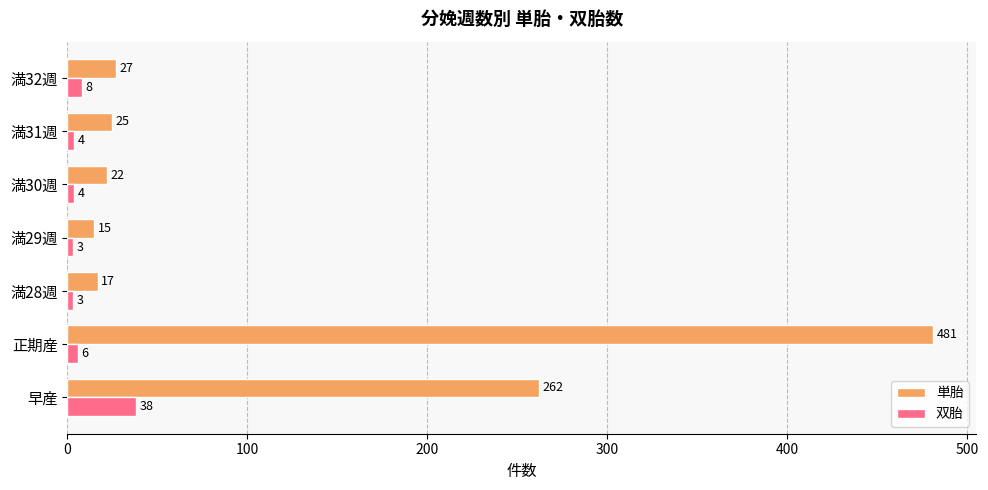

List the series in order of their peak value, highest first.

単胎, 双胎